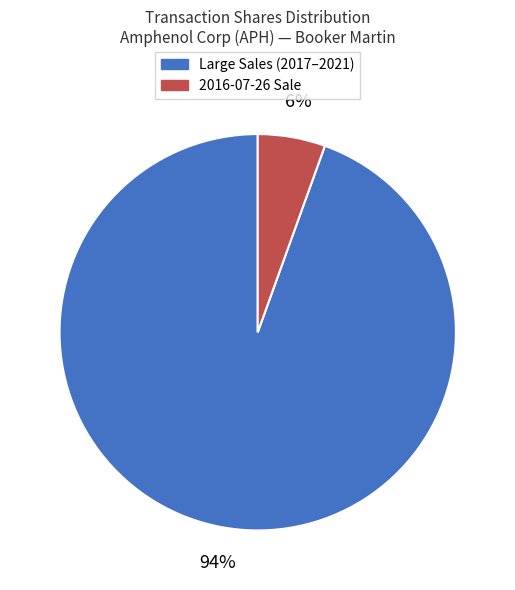

Do Large Sales (2017–2021) and 2016-07-26 Sale together represent more than half of the pie?

Yes